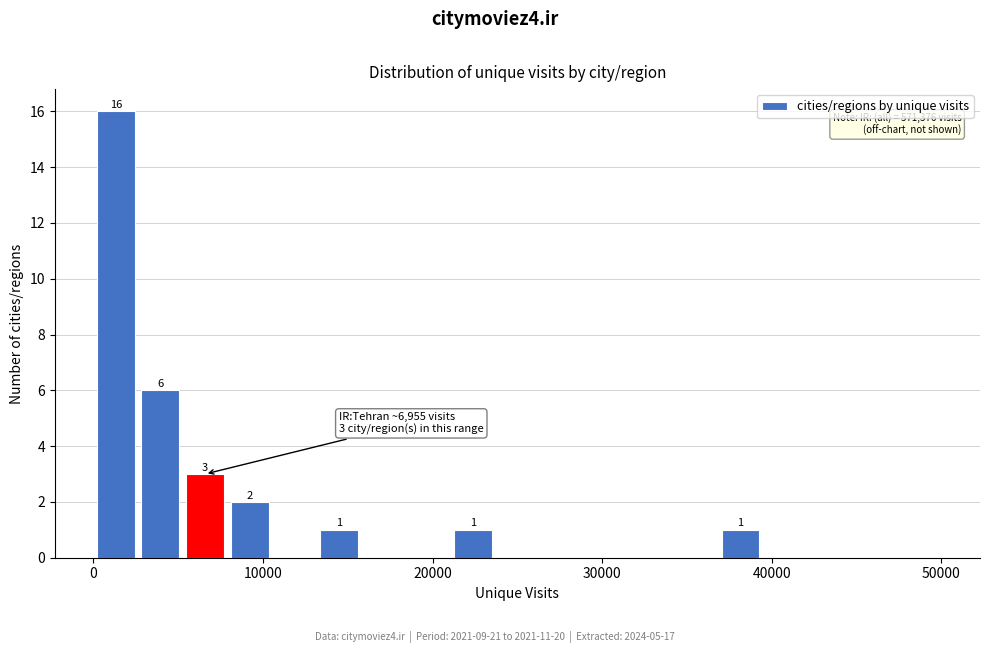

Around what value on the x-axis is the tallest bar? Give the approximate position of its centre, as read against the axis.

1000